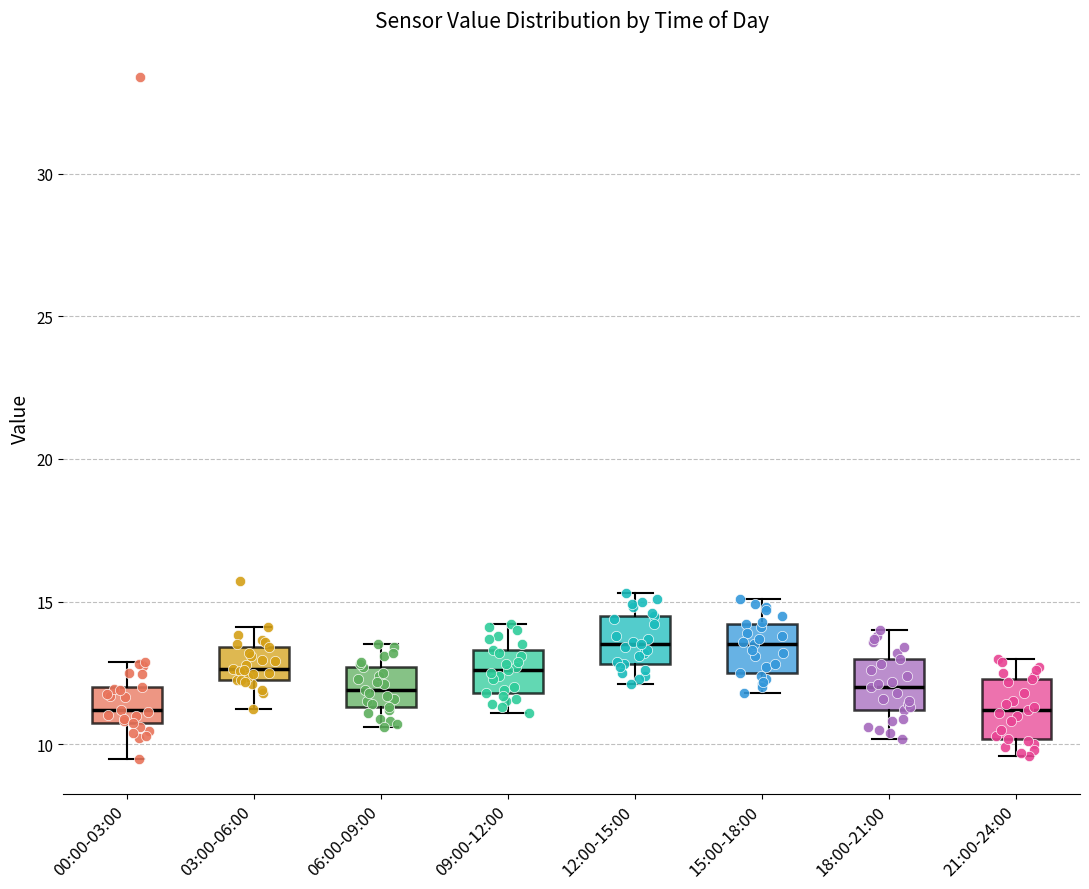

Reading left to right, transcribe this box plot: for each box, give where its median line is, the range the box spans, and where its two whiskers end, as read against the y-axis. The values are not printed on the chart, so give them approximately, as read against the axis.

00:00-03:00: median 11.0, box 10.5 to 12.0, whiskers 9.5 to 13.0
03:00-06:00: median 12.5 (just above the box's lower edge), box 12.5 to 13.5, whiskers 11.0 to 14.0
06:00-09:00: median 12.0, box 11.5 to 12.5, whiskers 10.5 to 13.5
09:00-12:00: median 12.5, box 12.0 to 13.5, whiskers 11.0 to 14.0
12:00-15:00: median 13.5, box 13.0 to 14.5, whiskers 12.0 to 15.5
15:00-18:00: median 13.5, box 12.5 to 14.0, whiskers 12.0 to 15.0
18:00-21:00: median 12.0, box 11.0 to 13.0, whiskers 10.0 to 14.0
21:00-24:00: median 11.0, box 10.0 to 12.5, whiskers 9.5 to 13.0